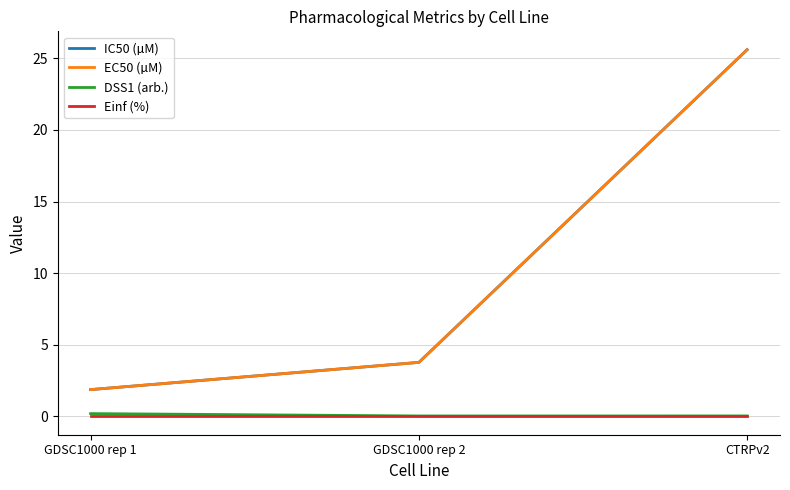

What is the approximate value of EC50 (µM) at GDSC1000 rep 1?

1.9